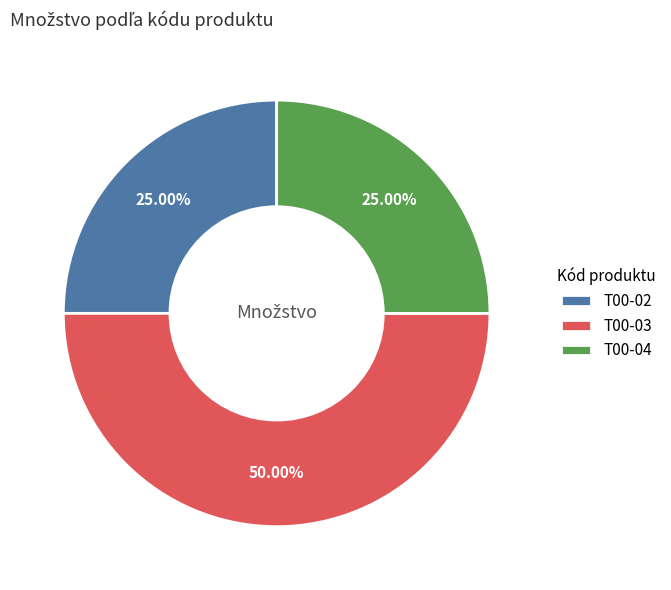

What percentage is NOT represented by T00-03?

50.0%